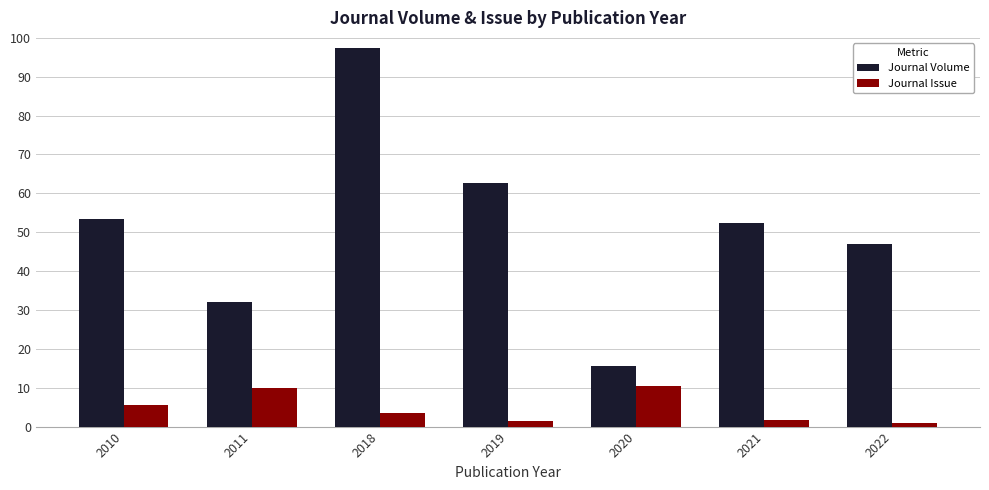

What are all the series names shown in the legend?

Journal Volume, Journal Issue